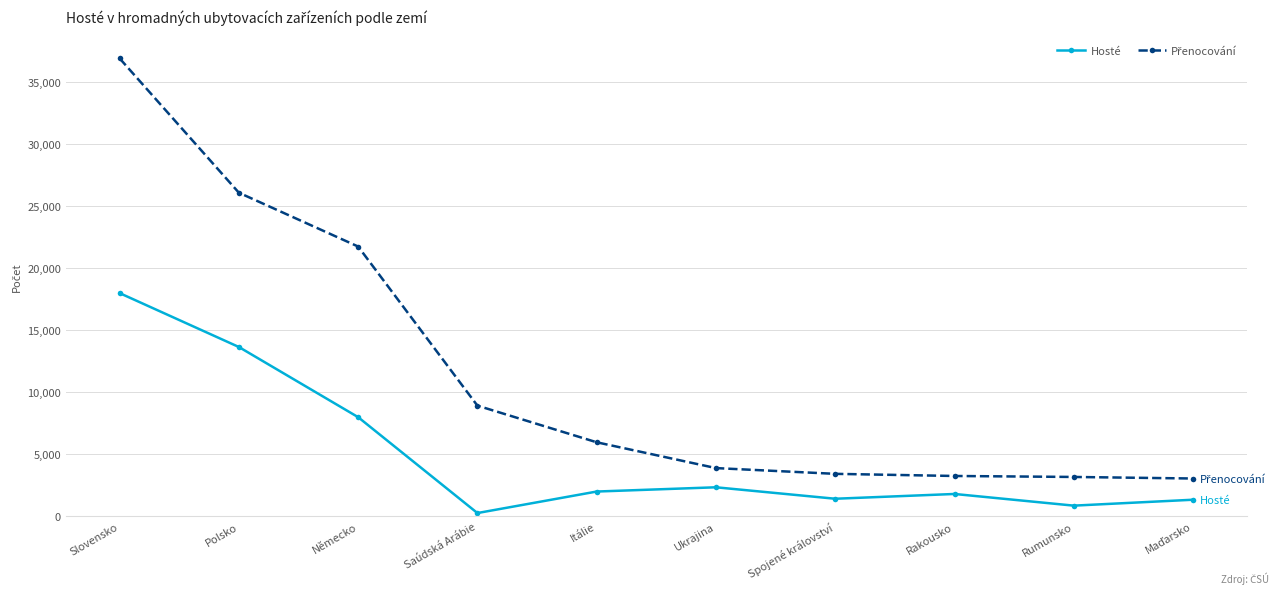

Where does the Hosté series first go above 1999?

Slovensko